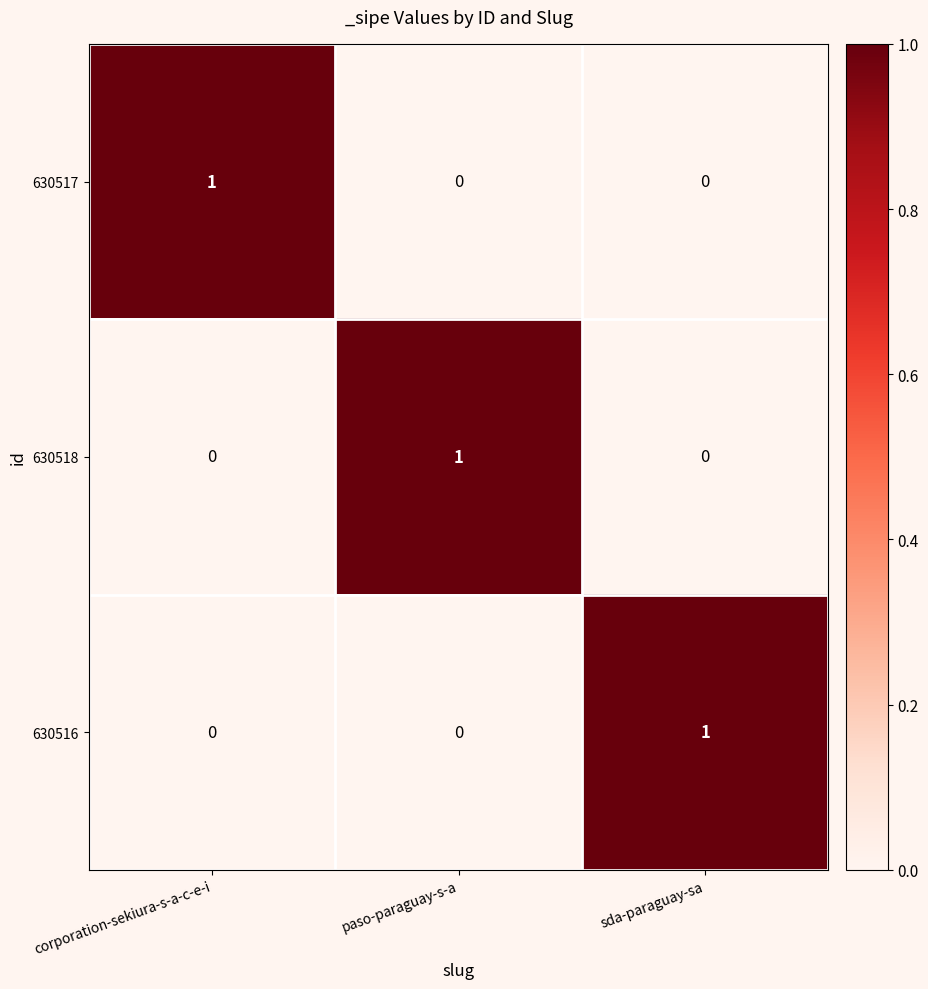

The 630517 series shows 0 at corporation-sekiura-s-a-c-e-i. True or false?

False